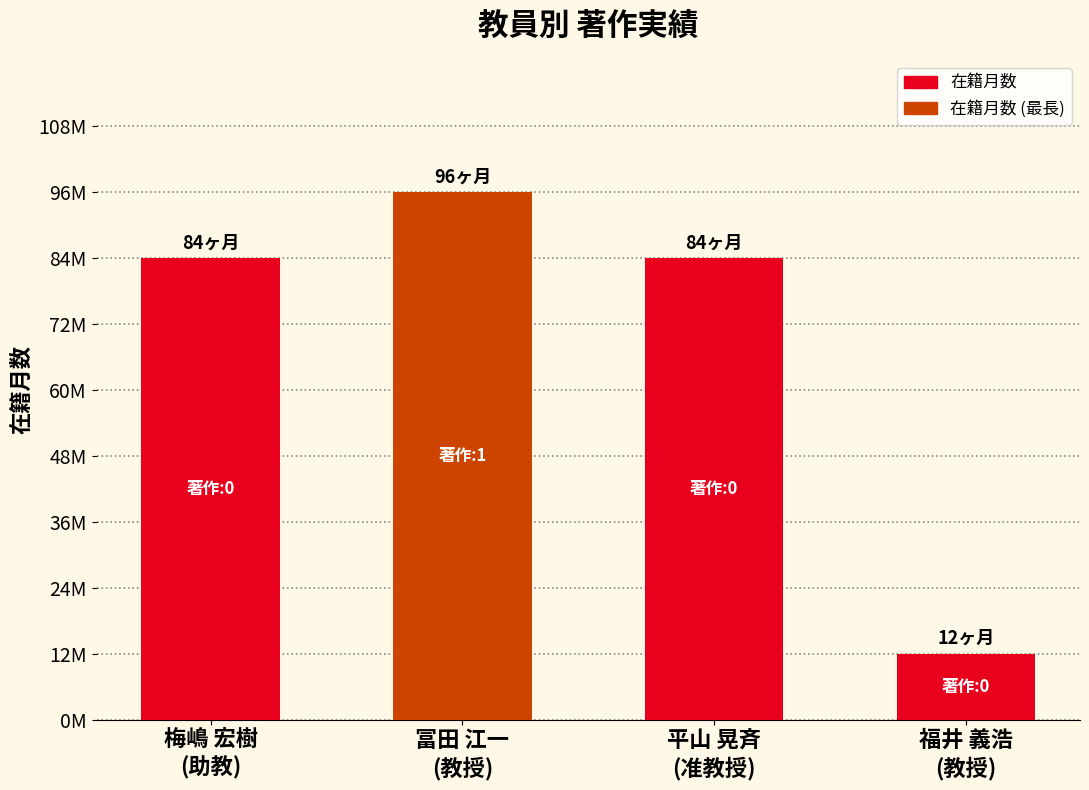

What value does the data have at 梅嶋 宏樹
(助教), to the nearest 10?

80